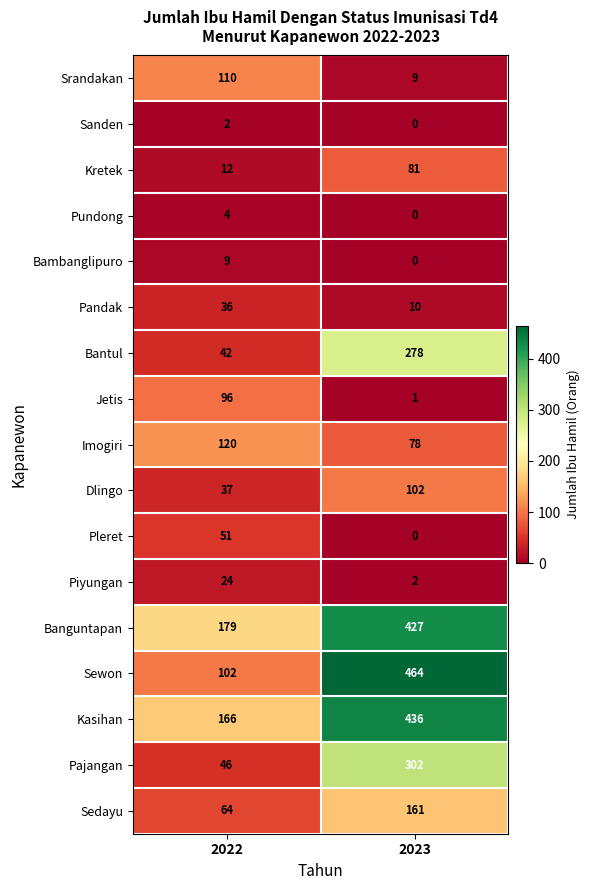

Count the number of data series in this chart.

17